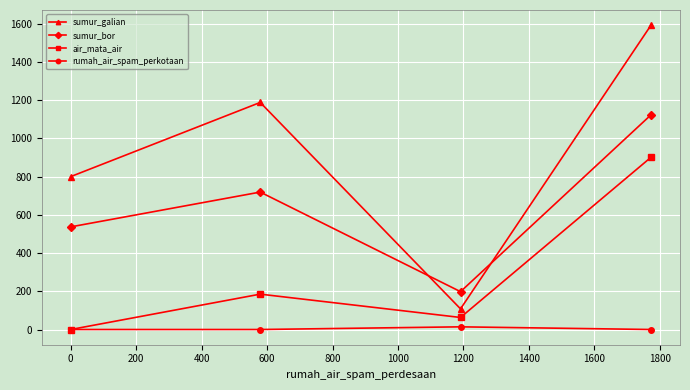

What is the greatest value displayed?

1592